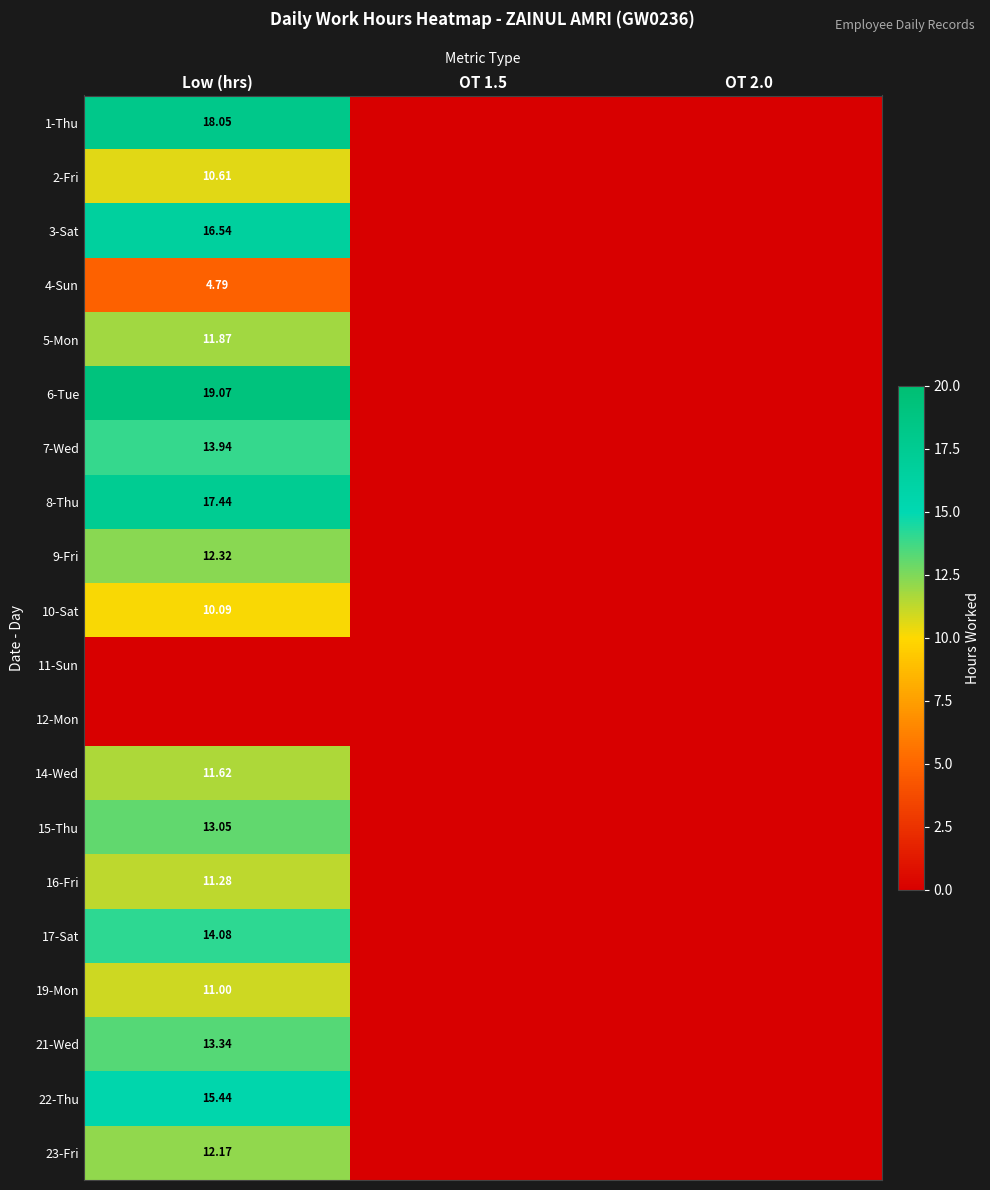

Which category has the highest value in the 2-Fri series?

Low (hrs)